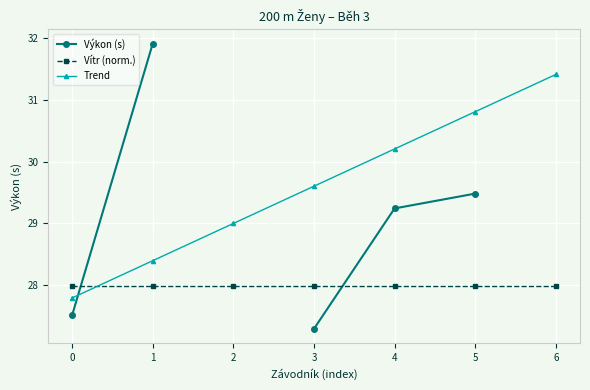

After their last crossing, which series has the higher values: Výkon (s) or Vítr (norm.)?

Výkon (s)